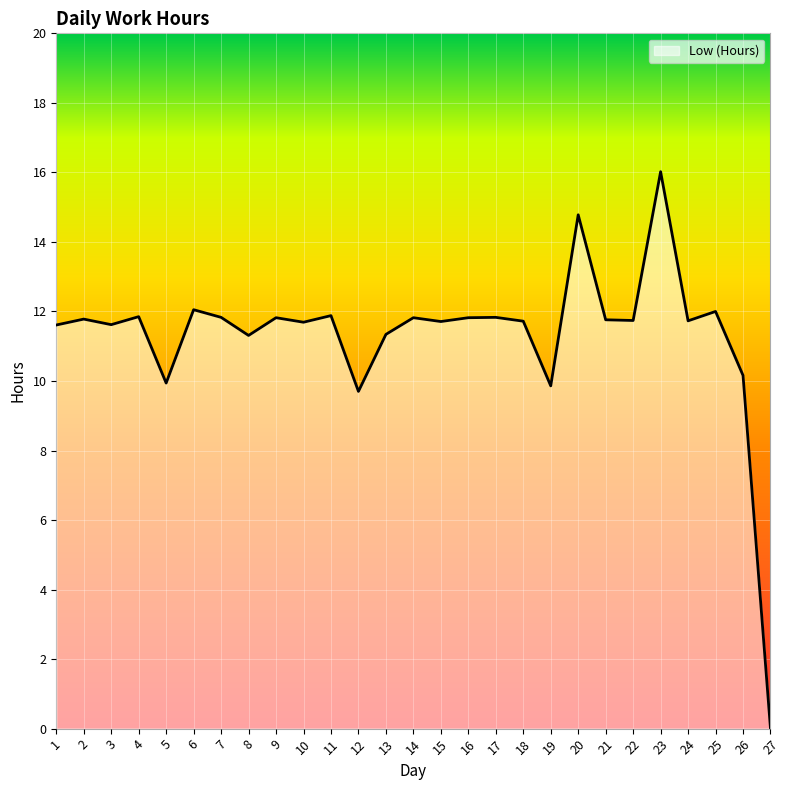

At which label does the data first exceed 11?

1